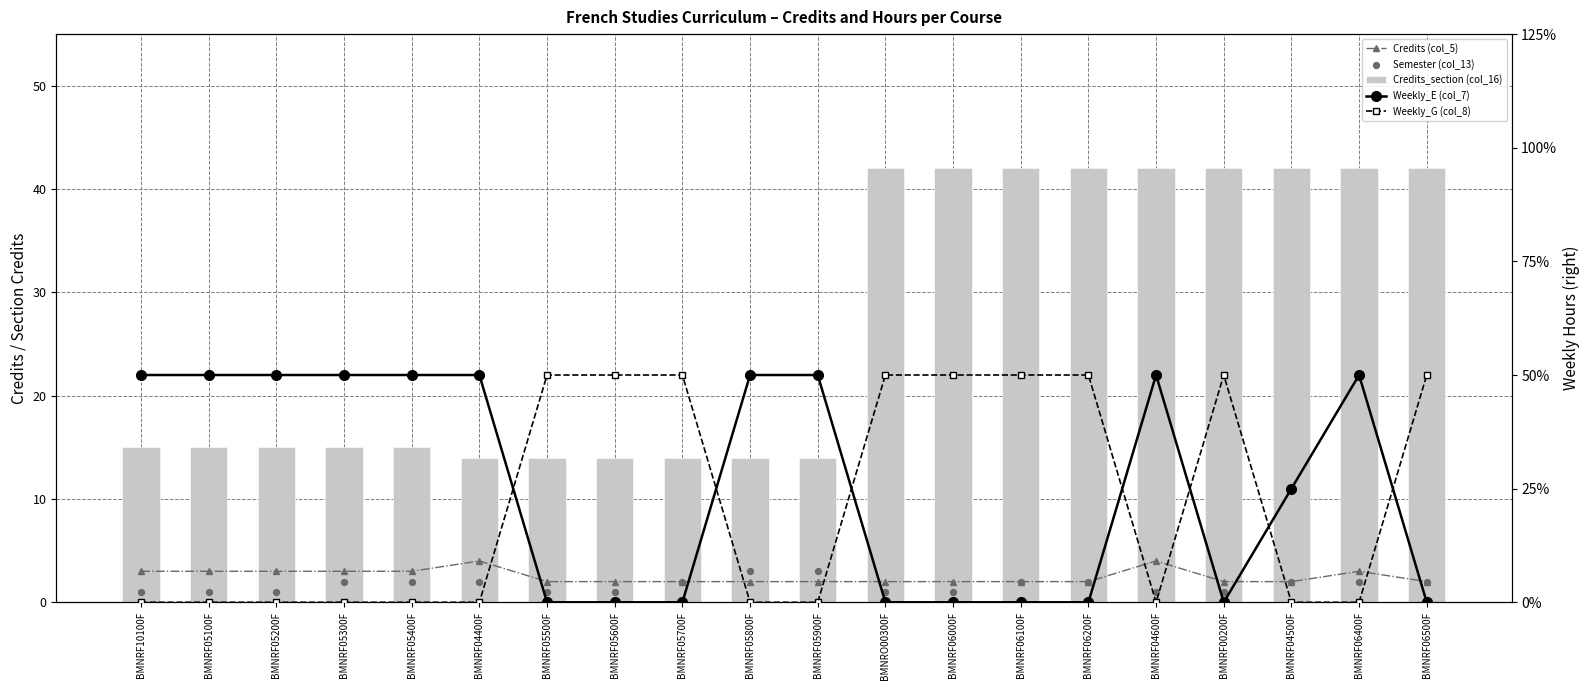

At which category is the sum across all series the highest?

BMNRF04600F